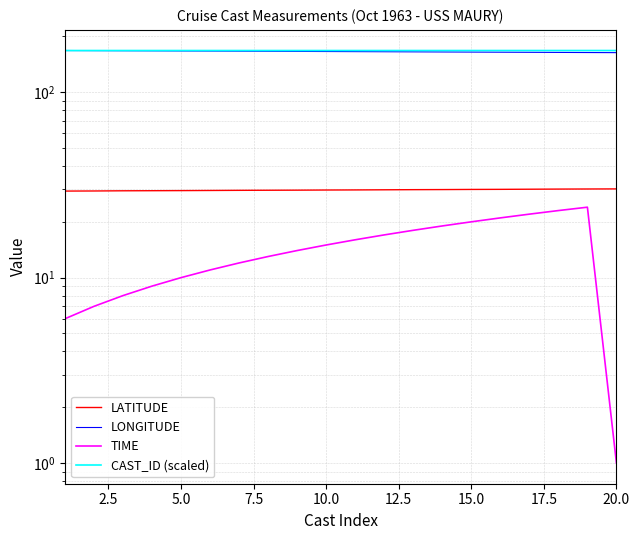

What is the total value across all series at 10.0?

378.2